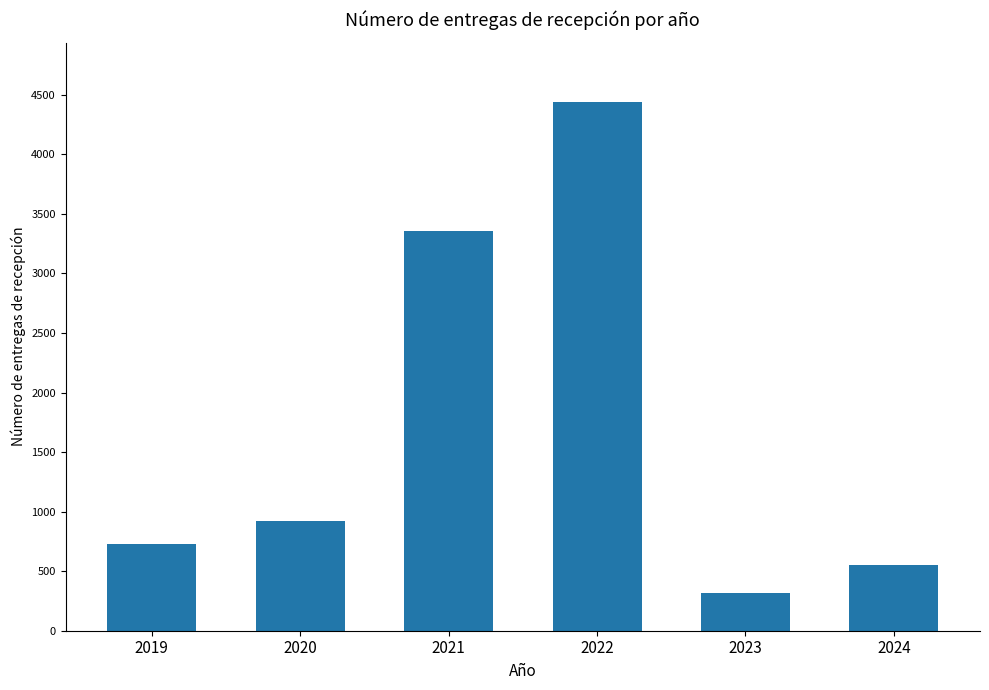

Does the chart contain stacked bars?

No